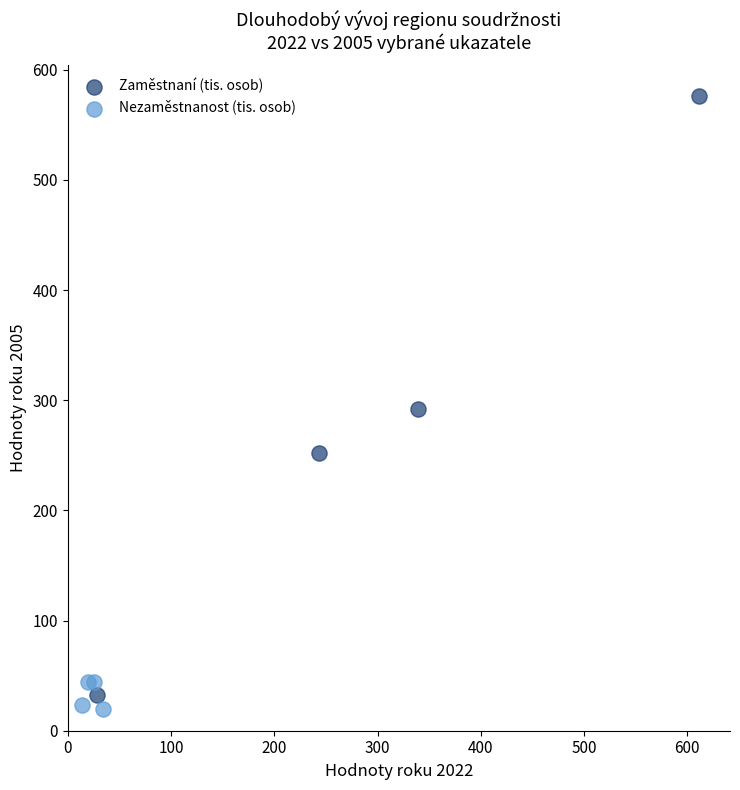

Which series has the largest Y range (max minus min)?

Zaměstnaní (tis. osob)